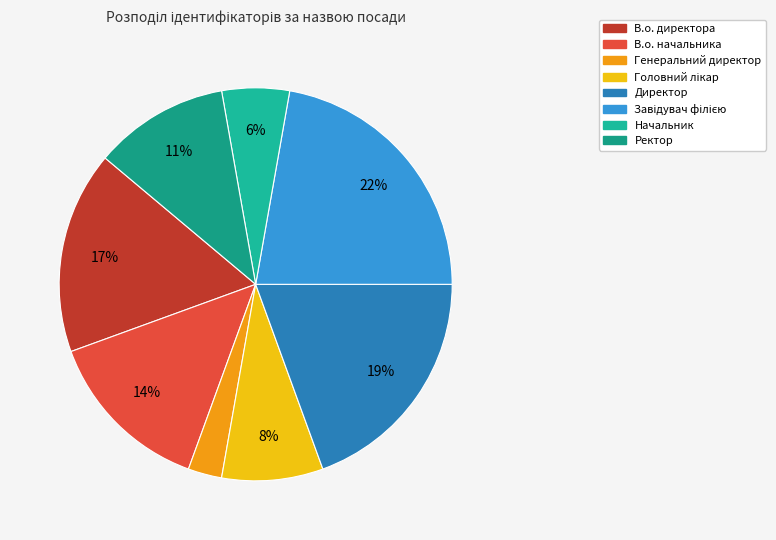

How many slices are in this pie chart?

8